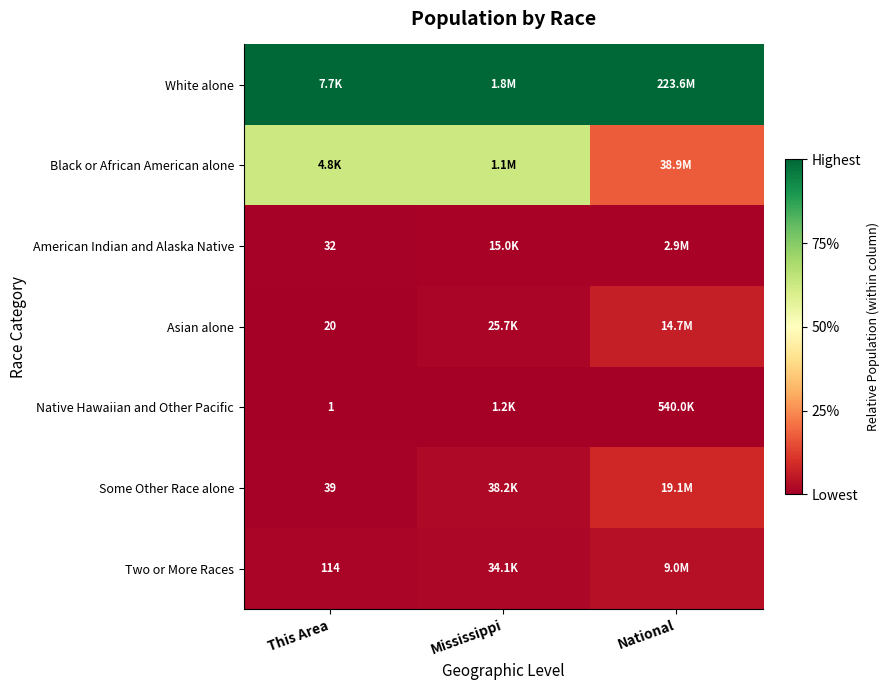

Rank the series by their maximum value, from lowest to highest.

Native Hawaiian and Other Pacific, American Indian and Alaska Native, Two or More Races, Asian alone, Some Other Race alone, Black or African American alone, White alone